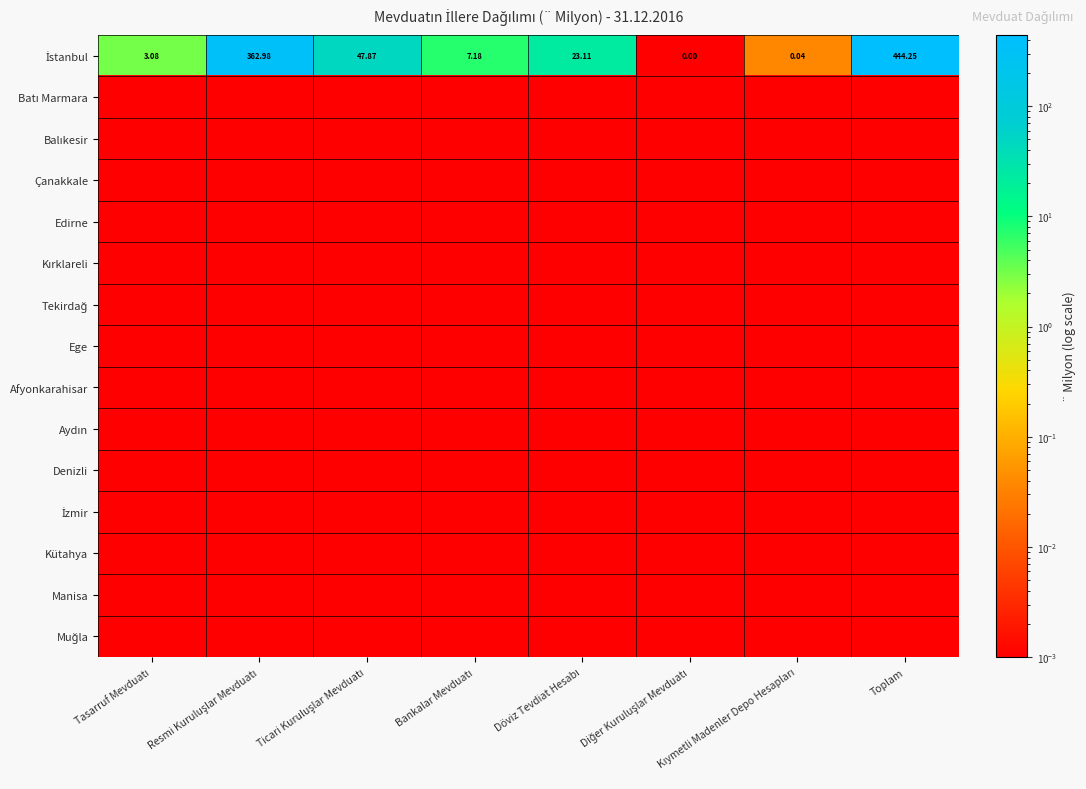

What is the greatest value displayed?

444.2